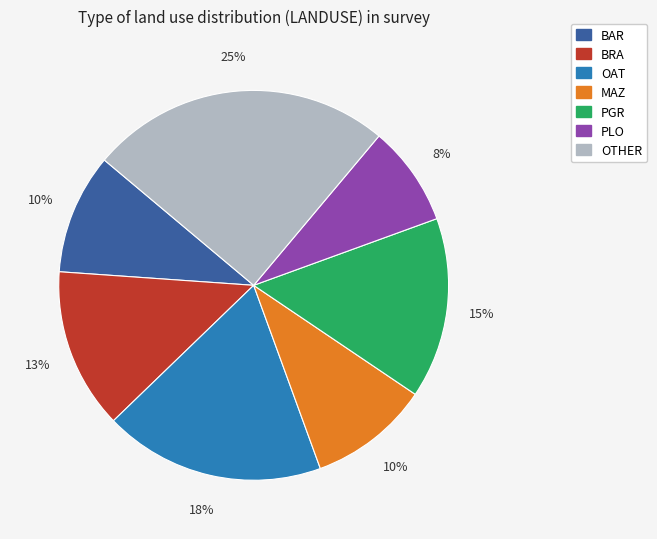

How many slices are in this pie chart?

7